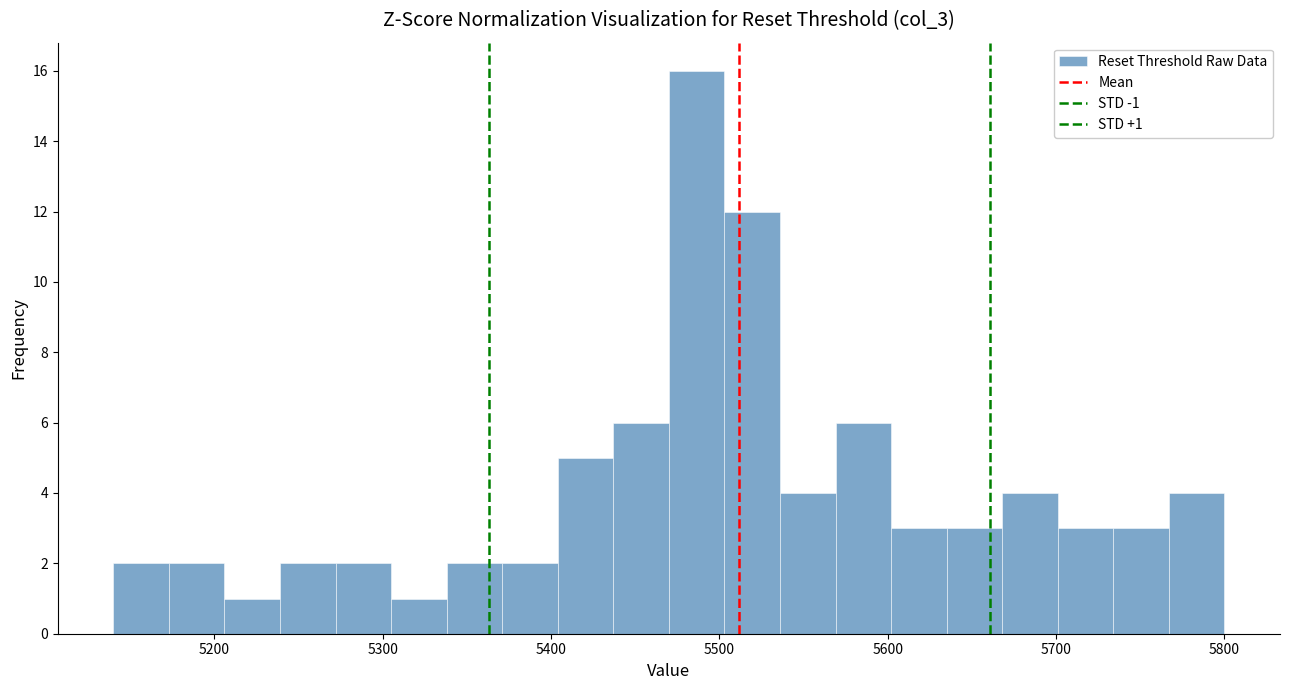

Around what value on the x-axis is the tallest bar? Give the approximate position of its centre, as read against the axis.

5490